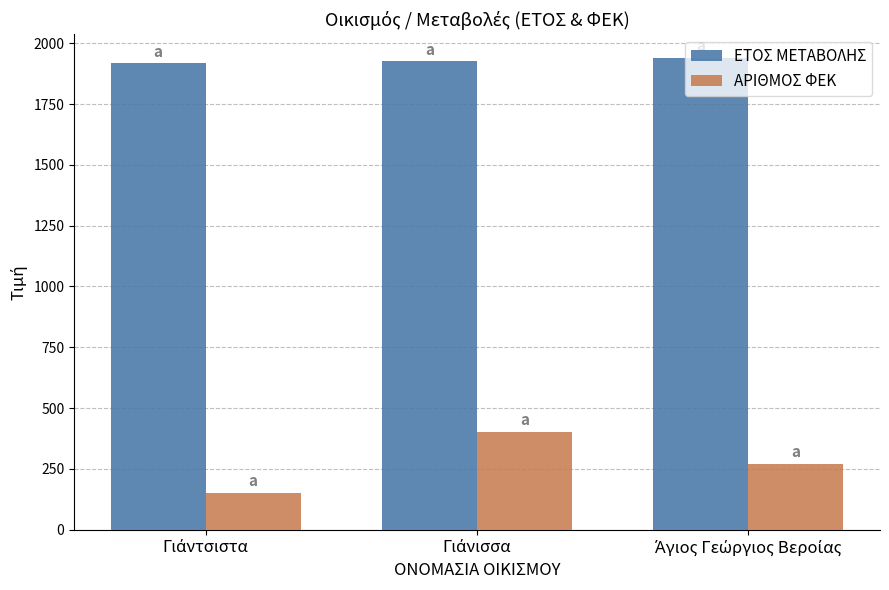

Rank the series by their average value, from highest to lowest.

ΕΤΟΣ ΜΕΤΑΒΟΛΗΣ, ΑΡΙΘΜΟΣ ΦΕΚ